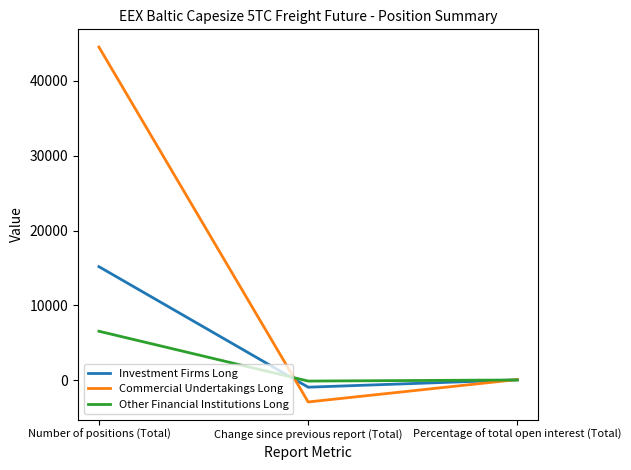

At which label does Commercial Undertakings Long reach its peak?

Number of positions (Total)